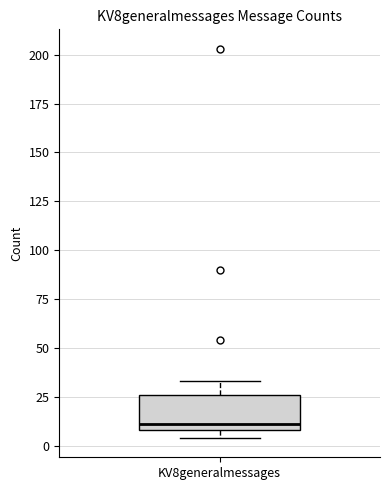

Where does the upper whisker of the box for KV8generalmessages end on the y-axis? The values are not printed on the chart, so give them approximately, as read against the axis.

35